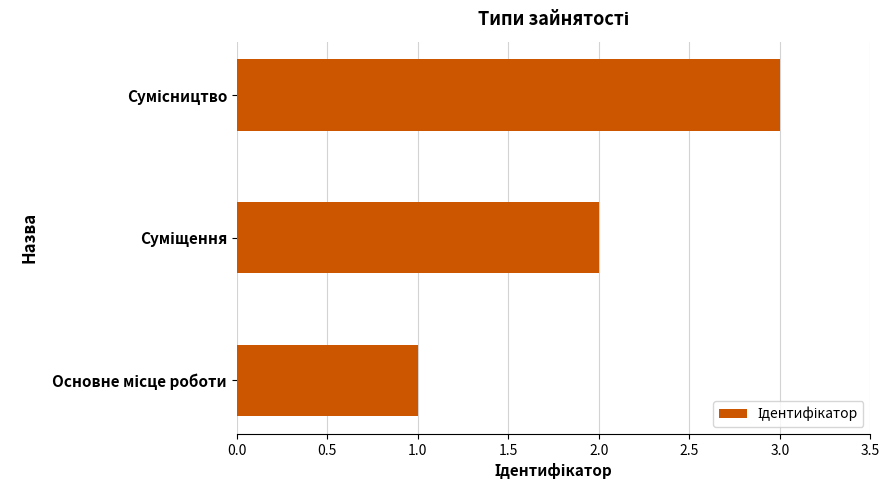

What is the smallest value displayed?

1